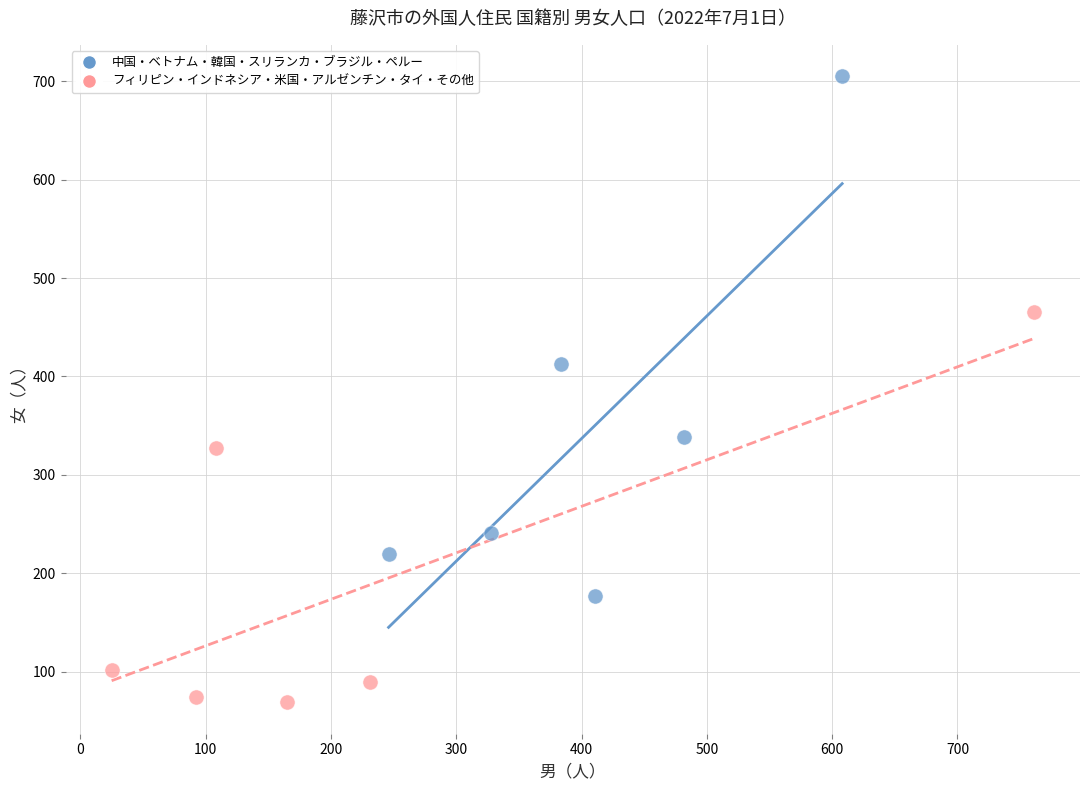

Which series reaches the minimum Y coordinate?

フィリピン・インドネシア・米国・アルゼンチン・タイ・その他